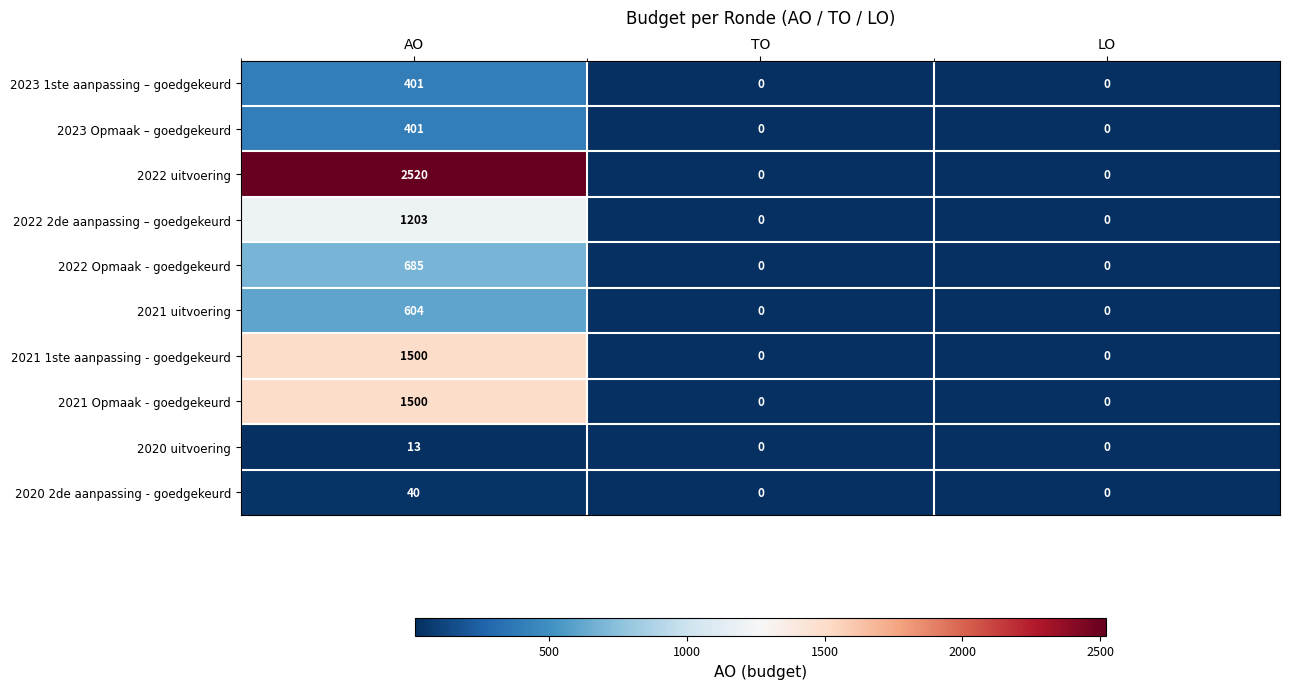

True or false: 2021 Opmaak - goedgekeurd has a value of 1045 at TO.

False